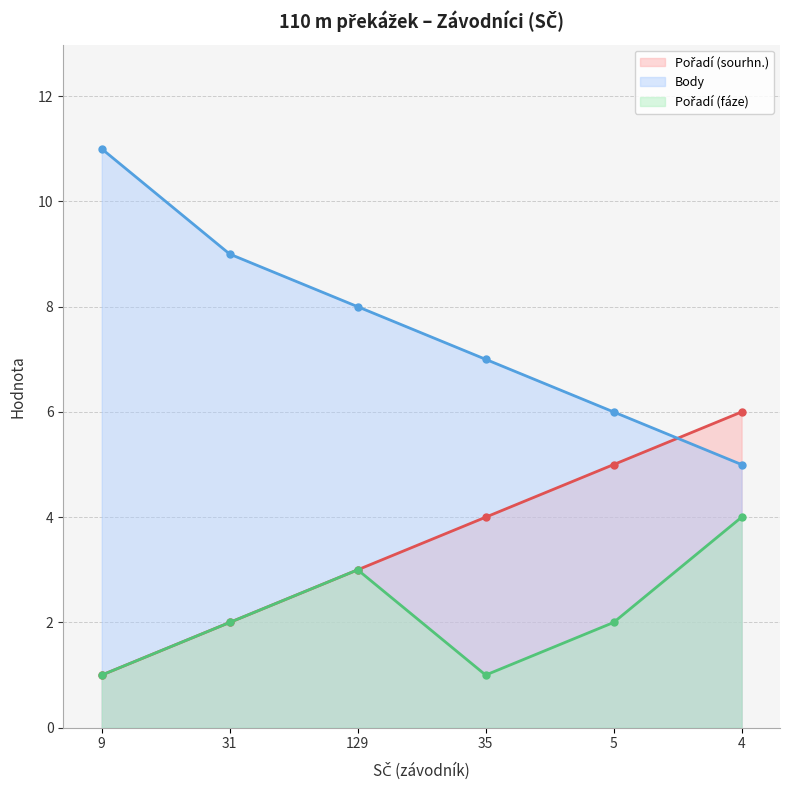

Reading left to right, list all the values displayed in this chart.

Pořadí (sourhn.): 9=1	31=2	129=3	35=4	5=5	4=6
Body: 9=11	31=9	129=8	35=7	5=6	4=5
Pořadí (fáze): 9=1	31=2	129=3	35=1	5=2	4=4